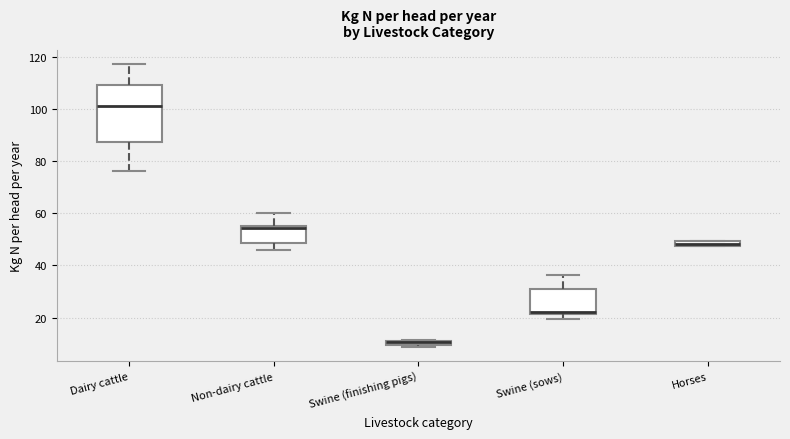

Where does the median line of the box for Non-dairy cattle sit on the y-axis? The values are not printed on the chart, so give them approximately, as read against the axis.

54